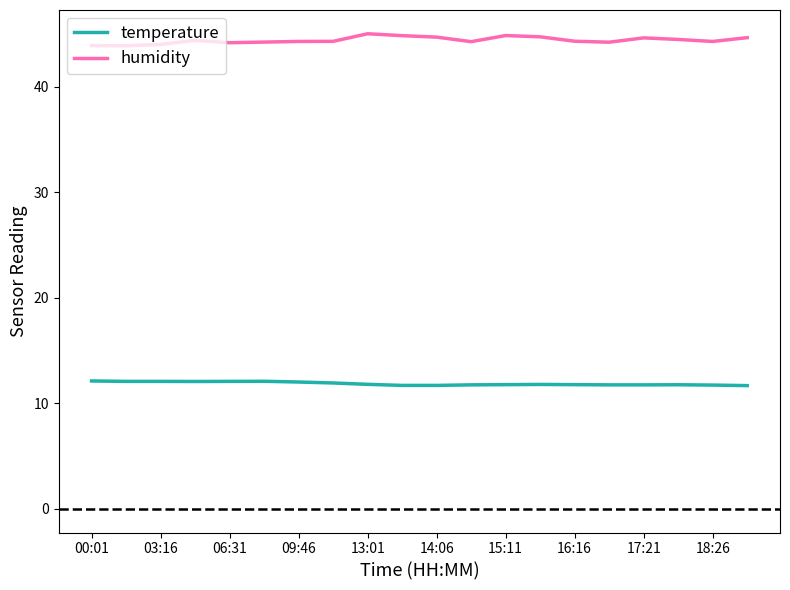

Which series has the largest range (max minus min)?

humidity